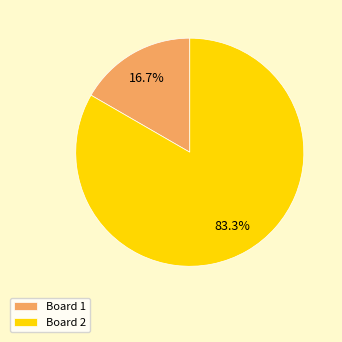

How many slices are in this pie chart?

2